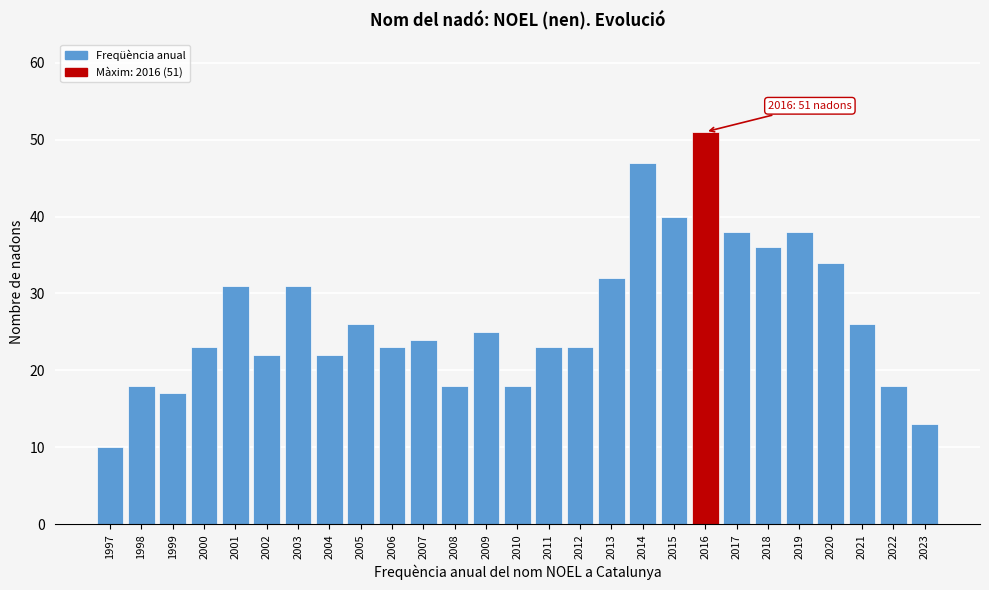

Reading left to right, list all the values displayed in this chart.

1997=10	1998=18	1999=17	2000=23	2001=31	2002=22	2003=31	2004=22	2005=26	2006=23	2007=24	2008=18	2009=25	2010=18	2011=23	2012=23	2013=32	2014=47	2015=40	2016=51	2017=38	2018=36	2019=38	2020=34	2021=26	2022=18	2023=13